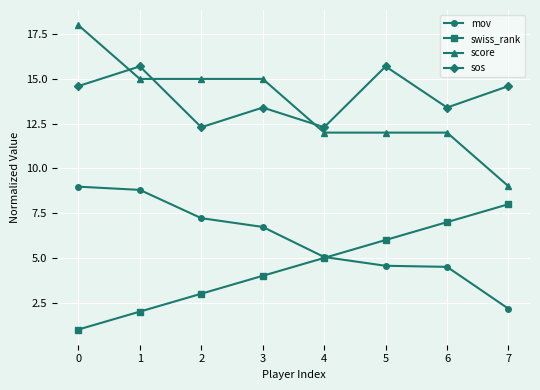

Is it true that mov equals 11.8 at 1?

False